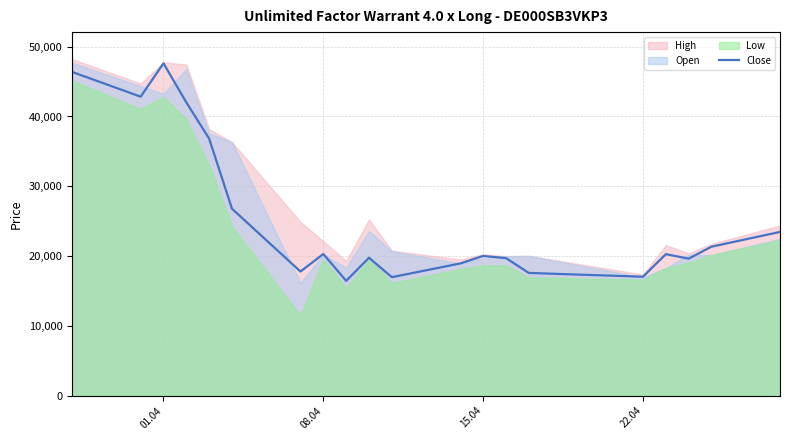

What is the average value?

25589